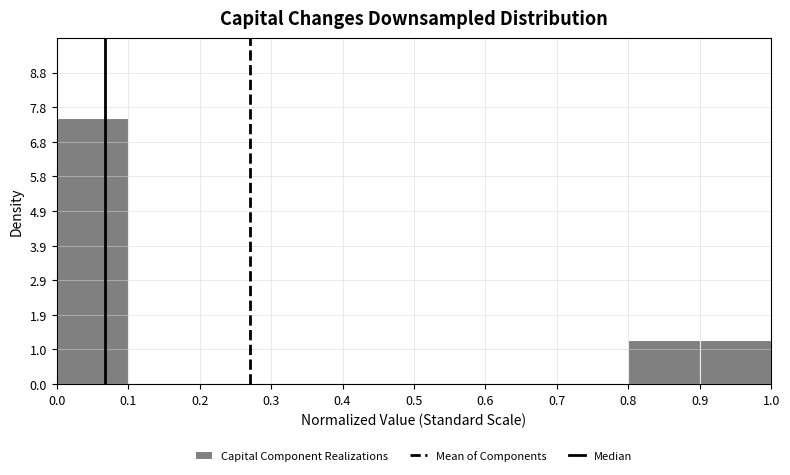

Reading left to right, transcribe this chart: for each bar, give the range it covers on the x-axis and its height. The values are not printed on the chart, so give them approximately, as read against the axis.

0.0 to 0.1: 7.5
0.1 to 0.2: 0
0.2 to 0.3: 0
0.3 to 0.4: 0
0.4 to 0.5: 0
0.5 to 0.6: 0
0.6 to 0.7: 0
0.7 to 0.8: 0
0.8 to 0.9: 1.3
0.9 to 1.0: 1.3